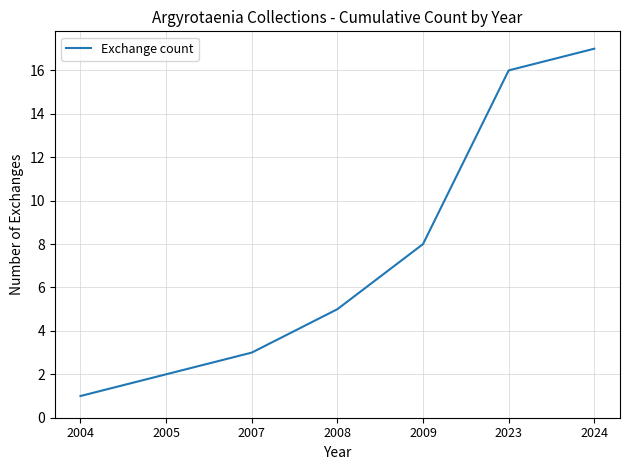

List the labels in order of value, largest first.

2024, 2023, 2009, 2008, 2007, 2005, 2004